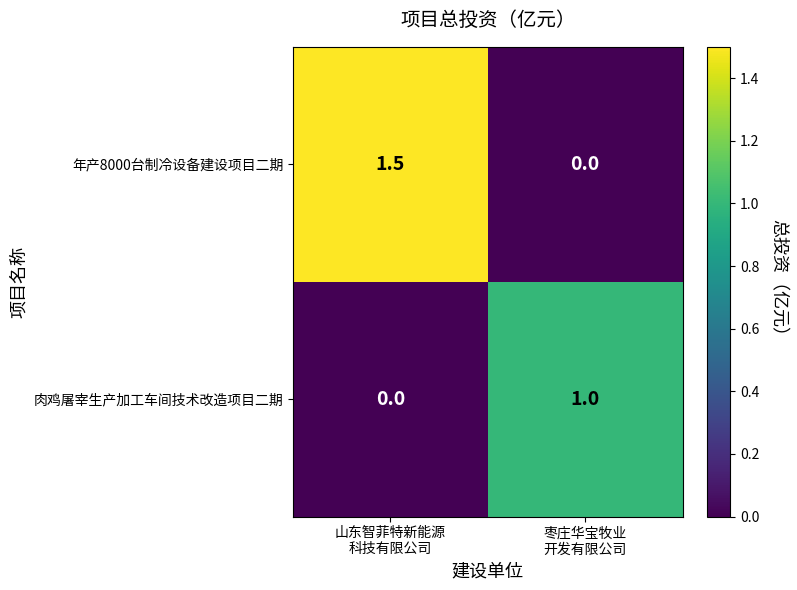

Which series has the largest total across all categories?

年产8000台制冷设备建设项目二期